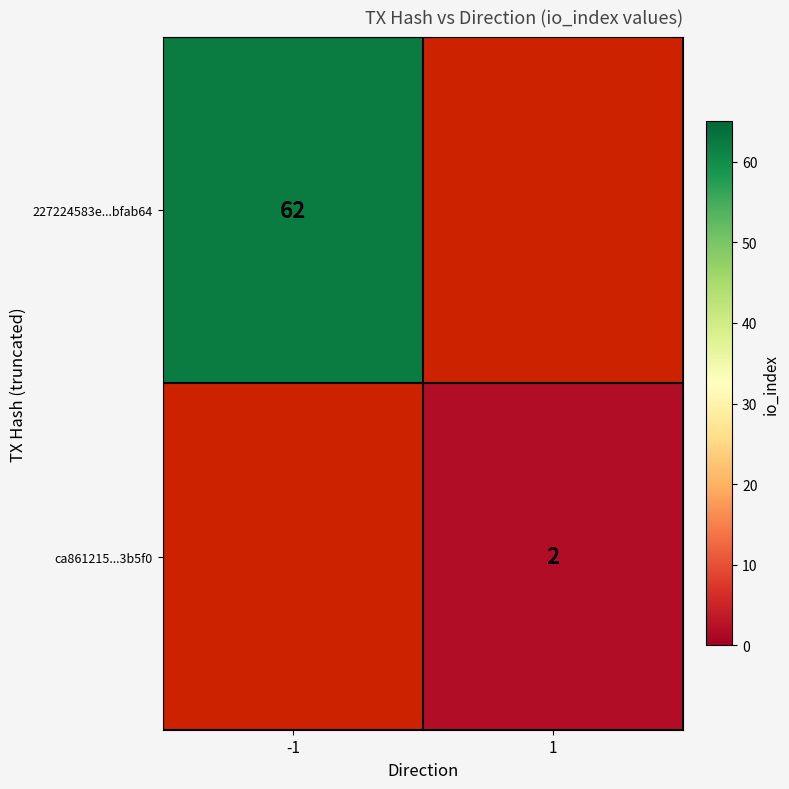

Between 1 and -1, which is larger?

-1